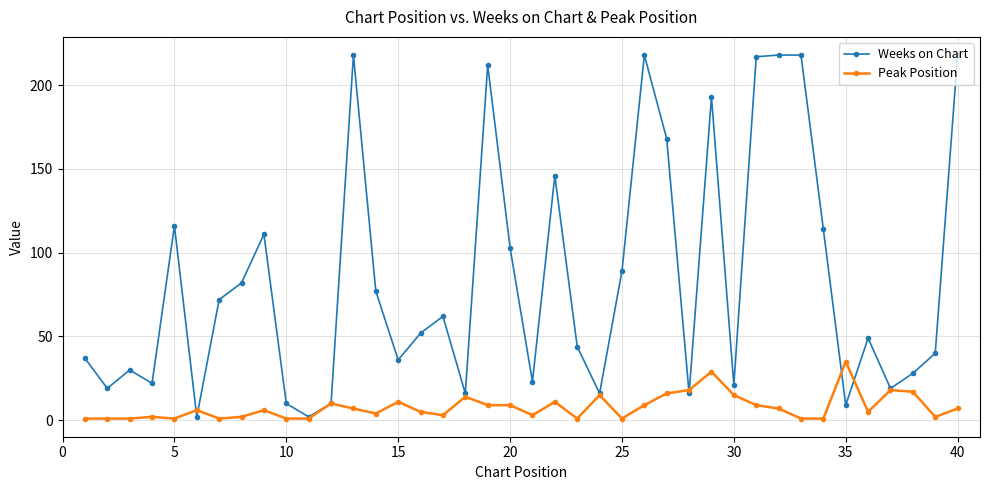

How many series are shown in this chart?

2